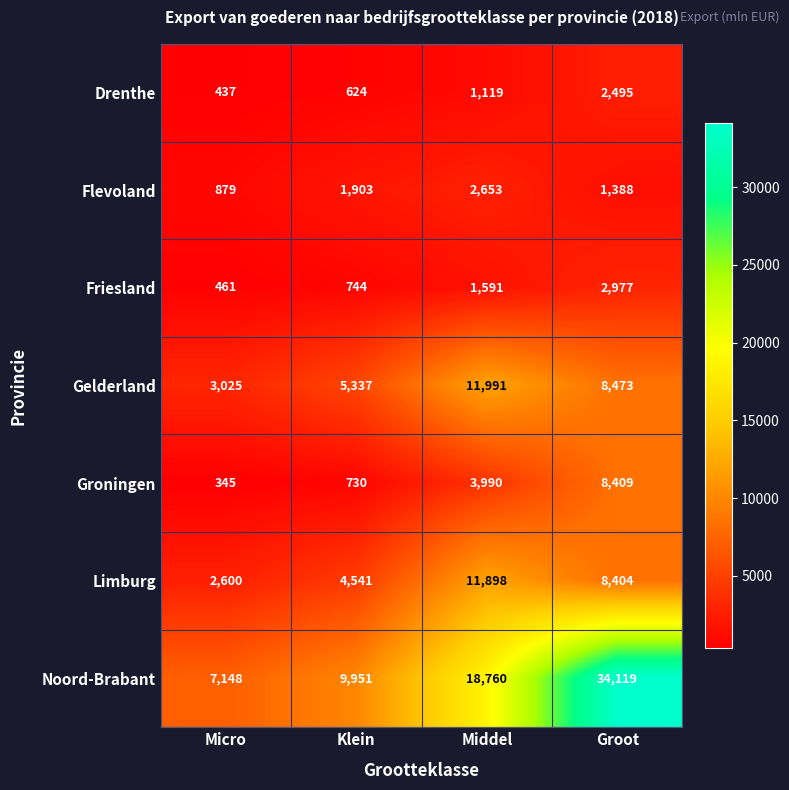

True or false: Gelderland has a value of 11991 at Middel.

True